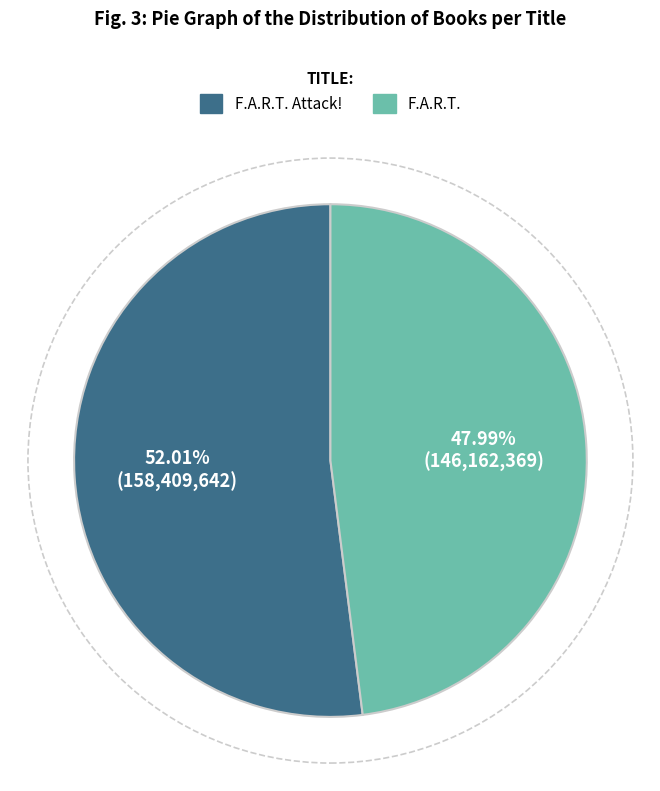

To the nearest percent, what is the average slice percentage?

50%